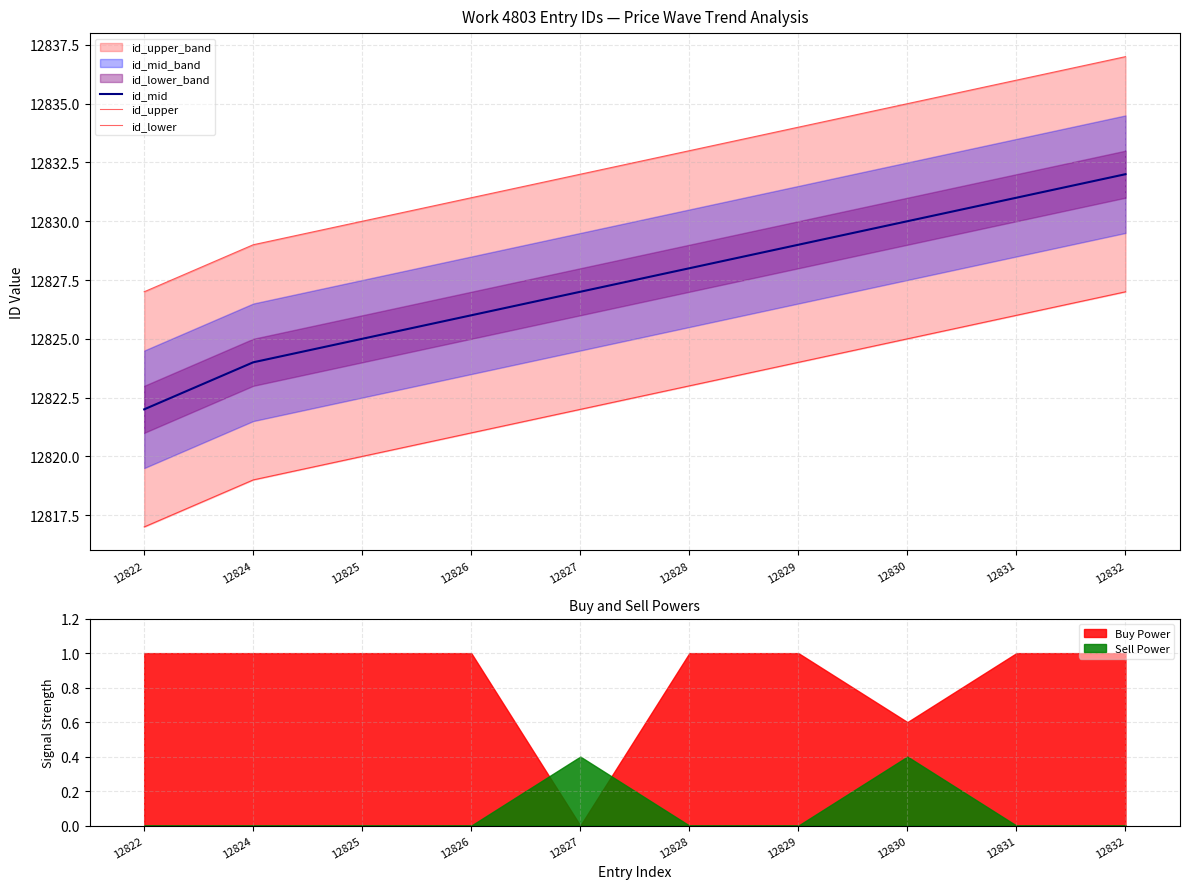

Does the chart display data point markers on the line(s)?

No